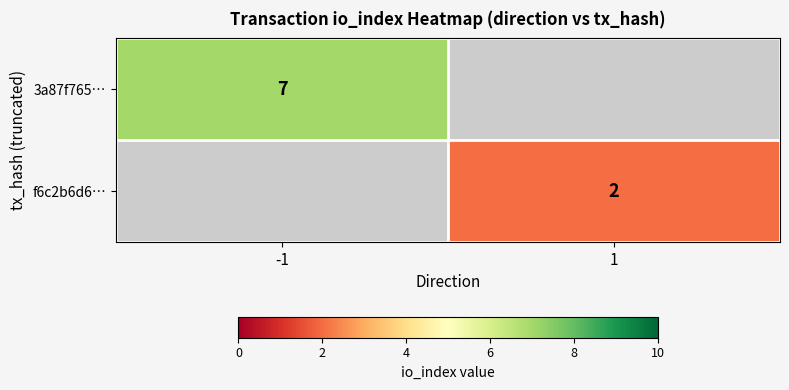

True or false: f6c2b6d6… has a value of 2 at 1.

True